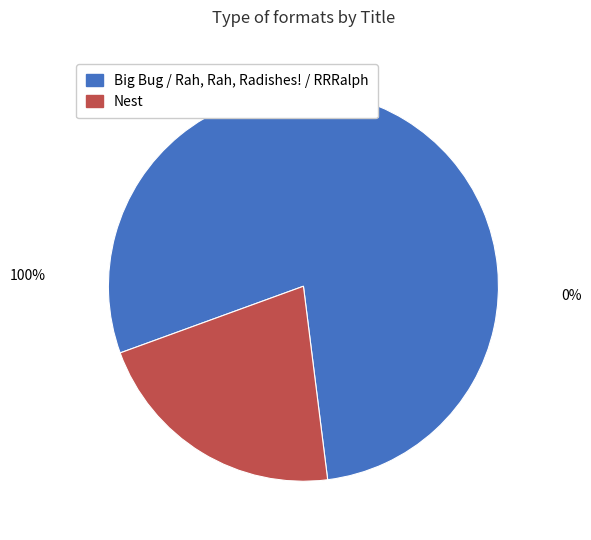

True or false: Nest accounts for 21% of the total.

True